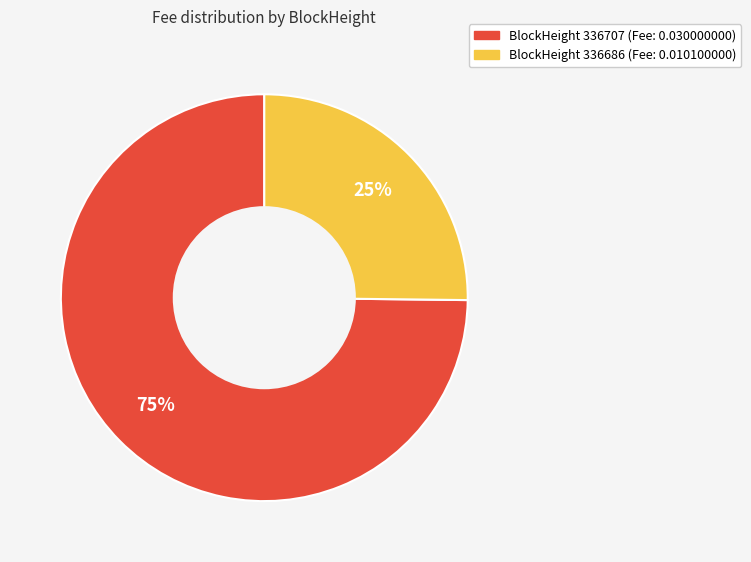

To the nearest percent, what is the average slice percentage?

50%